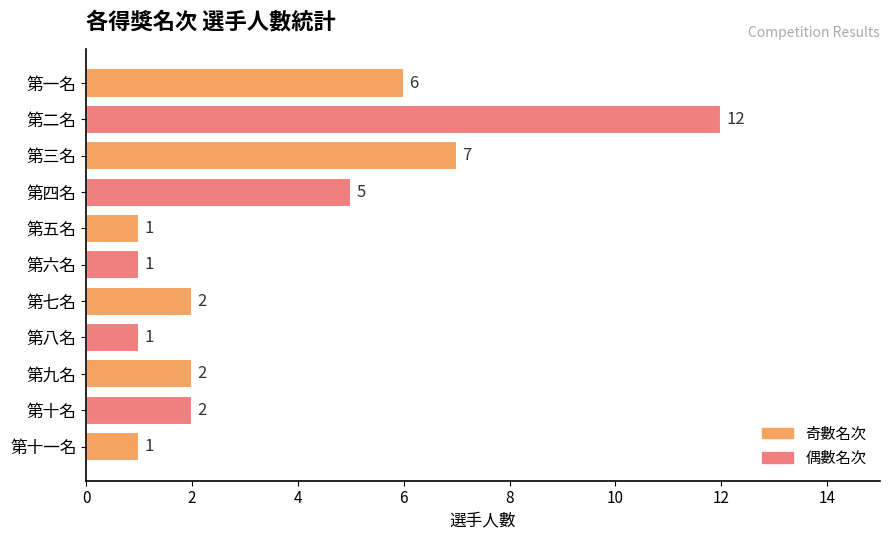

What is the change in value from 第八名 to 第七名?

+1